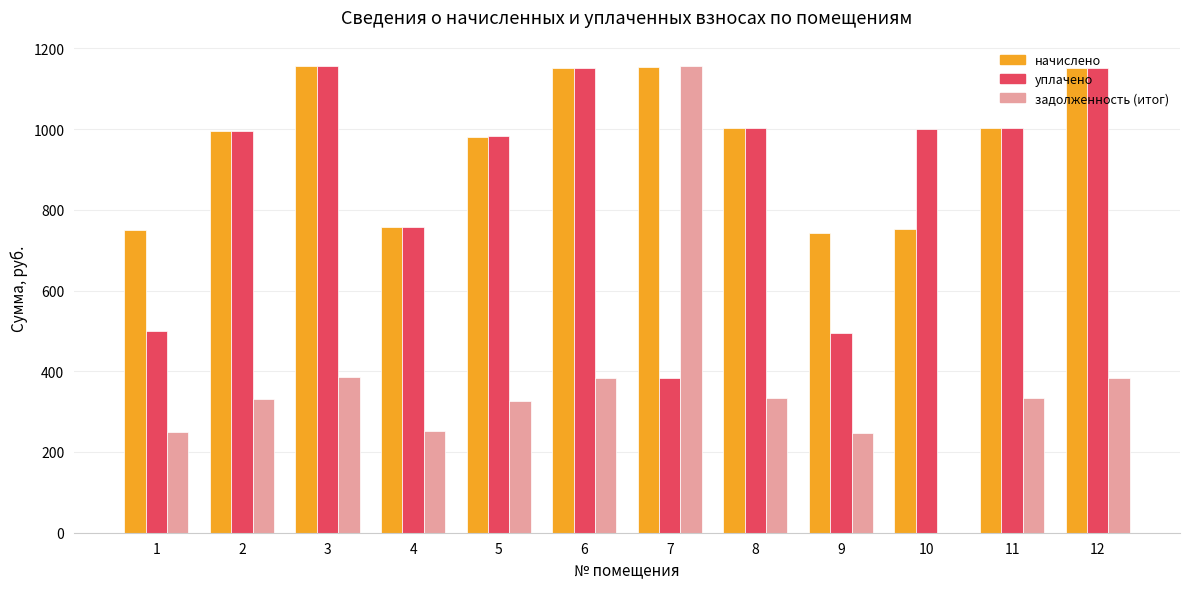

What is the sum of the задолженность (итог) values at 6 and 12?

767.4